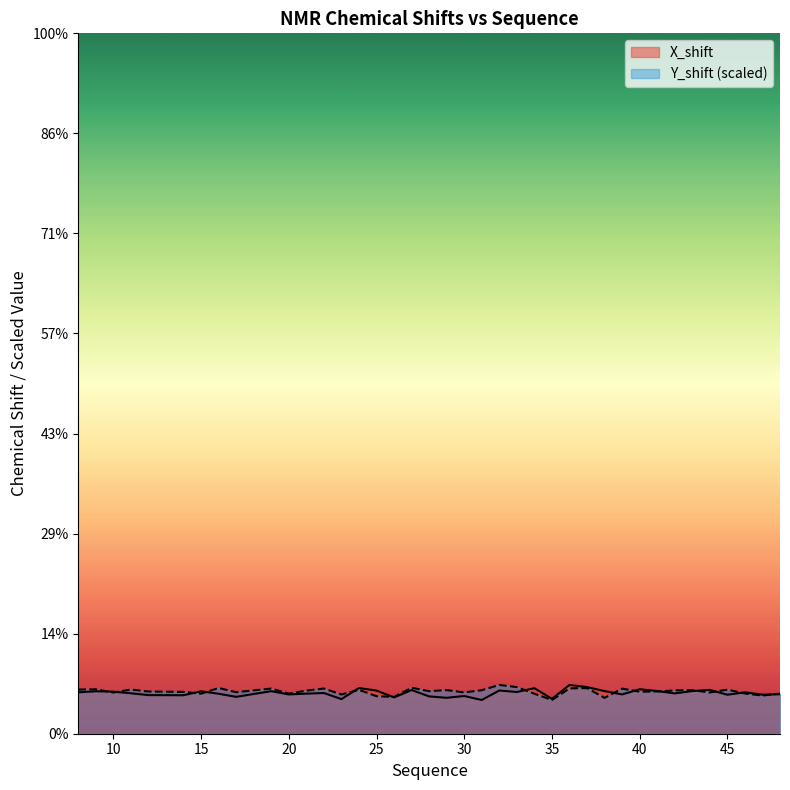

True or false: Y_shift has a value of 5.3 at 32.

False